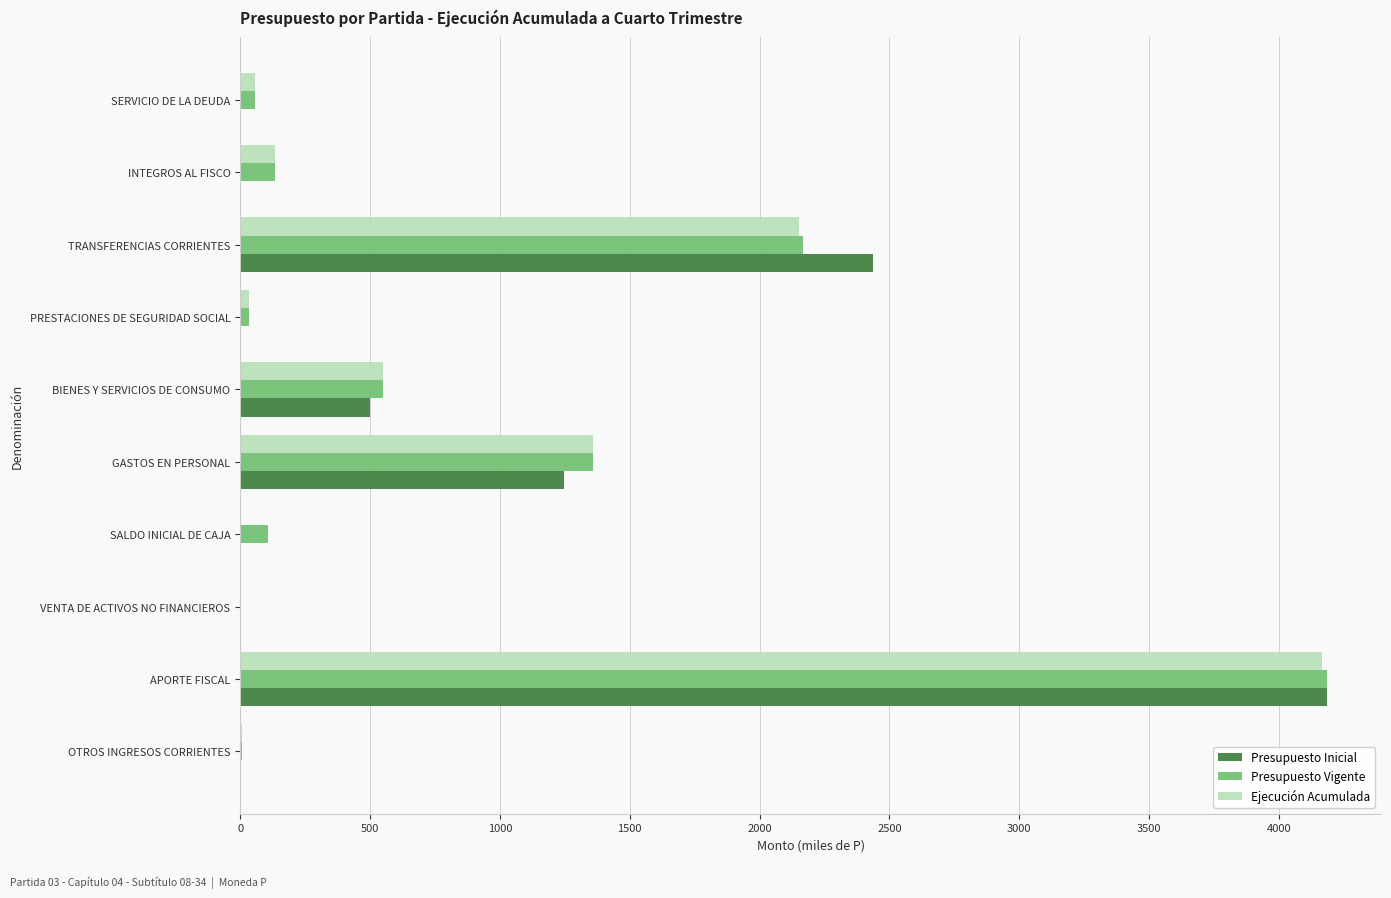

What is the maximum value shown in the chart?

4183.1